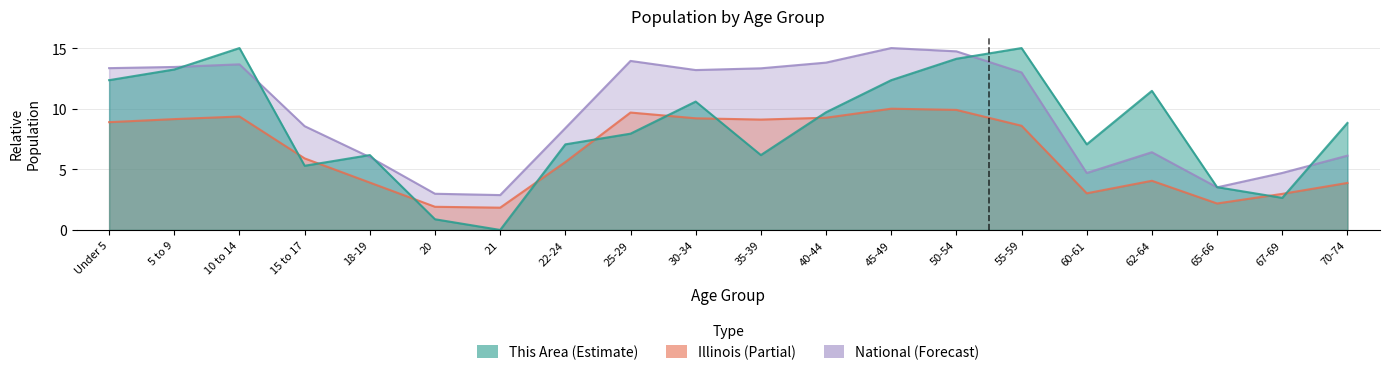

At which category does National reach its first local peak?

10 to 14